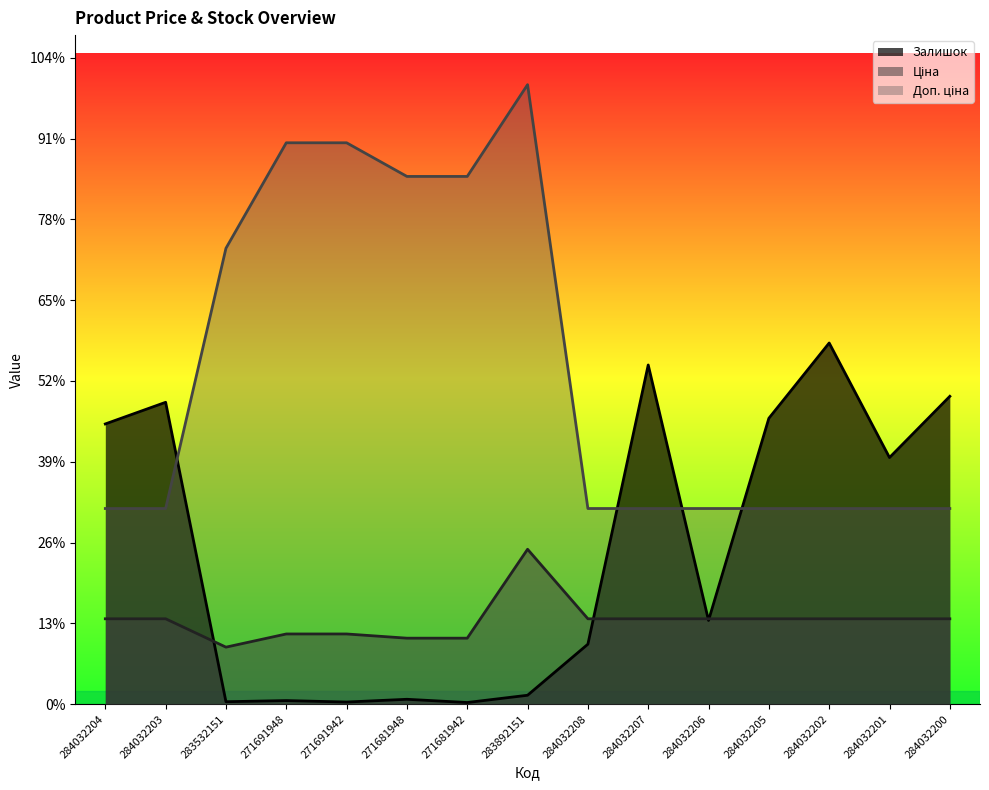

How many lines are shown in the chart?

3